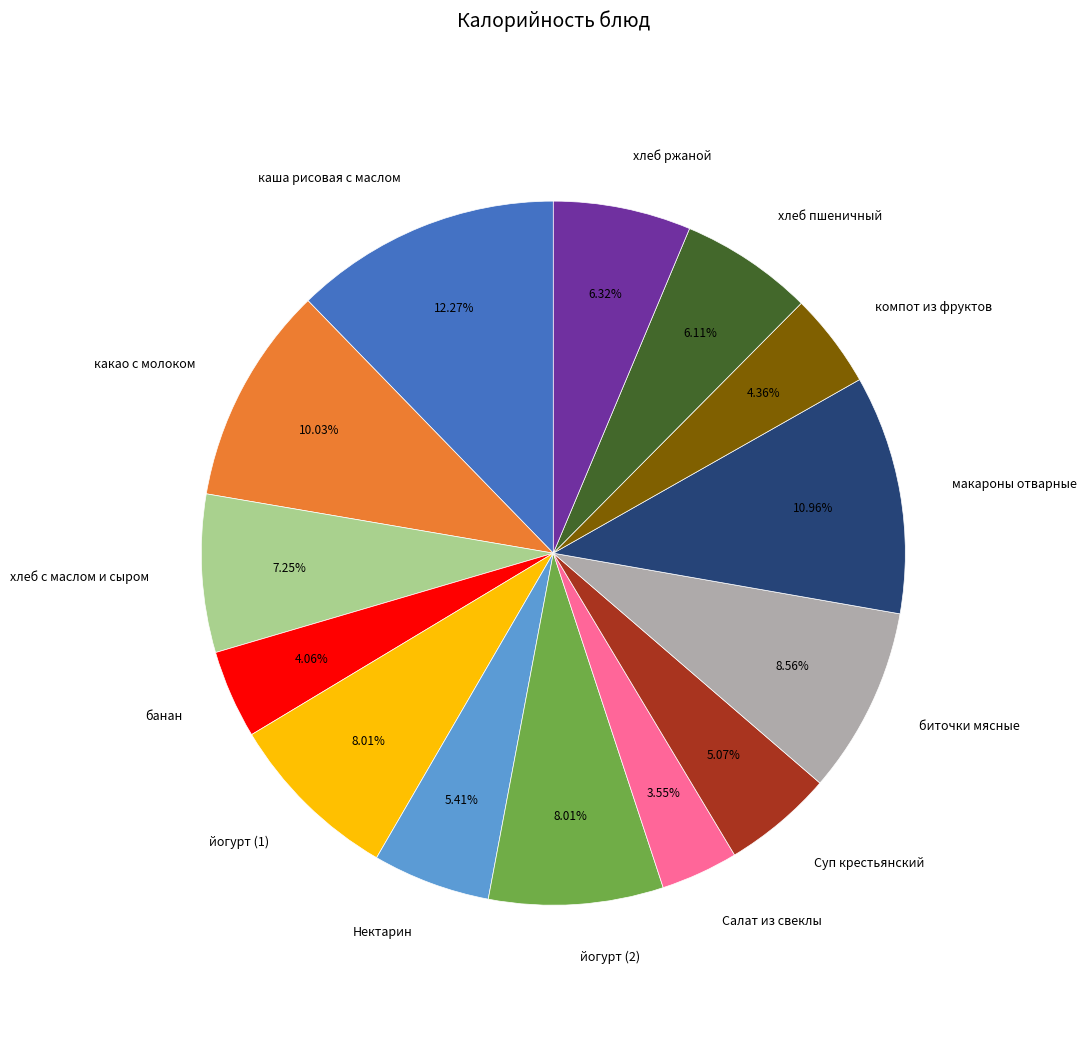

What percentage is the макароны отварные slice, to the nearest percent?

11%